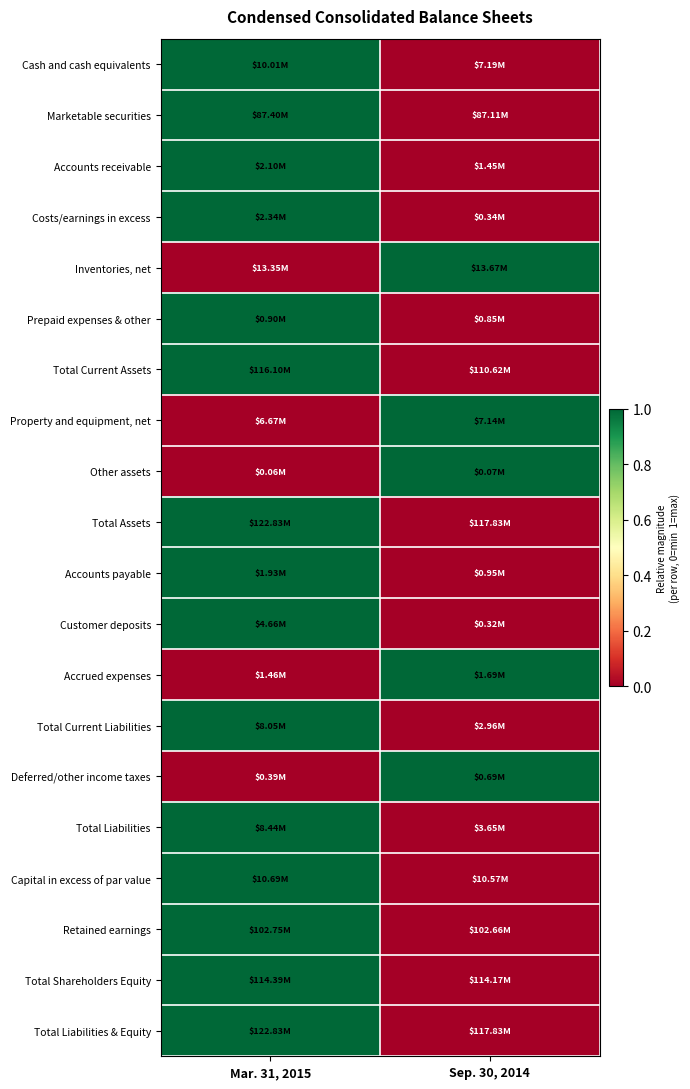

Reading right to left, list all the values displayed in this chart.

Cash and cash equivalents: Sep. 30, 2014=0	Mar. 31, 2015=1
Marketable securities: Sep. 30, 2014=0	Mar. 31, 2015=1
Accounts receivable: Sep. 30, 2014=0	Mar. 31, 2015=1
Costs/earnings in excess: Sep. 30, 2014=0	Mar. 31, 2015=1
Inventories, net: Sep. 30, 2014=1	Mar. 31, 2015=0
Prepaid expenses & other: Sep. 30, 2014=0	Mar. 31, 2015=1
Total Current Assets: Sep. 30, 2014=0	Mar. 31, 2015=1
Property and equipment, net: Sep. 30, 2014=1	Mar. 31, 2015=0
Other assets: Sep. 30, 2014=1	Mar. 31, 2015=0
Total Assets: Sep. 30, 2014=0	Mar. 31, 2015=1
Accounts payable: Sep. 30, 2014=0	Mar. 31, 2015=1
Customer deposits: Sep. 30, 2014=0	Mar. 31, 2015=1
Accrued expenses: Sep. 30, 2014=1	Mar. 31, 2015=0
Total Current Liabilities: Sep. 30, 2014=0	Mar. 31, 2015=1
Deferred/other income taxes: Sep. 30, 2014=1	Mar. 31, 2015=0
Total Liabilities: Sep. 30, 2014=0	Mar. 31, 2015=1
Capital in excess of par value: Sep. 30, 2014=0	Mar. 31, 2015=1
Retained earnings: Sep. 30, 2014=0	Mar. 31, 2015=1
Total Shareholders Equity: Sep. 30, 2014=0	Mar. 31, 2015=1
Total Liabilities & Equity: Sep. 30, 2014=0	Mar. 31, 2015=1